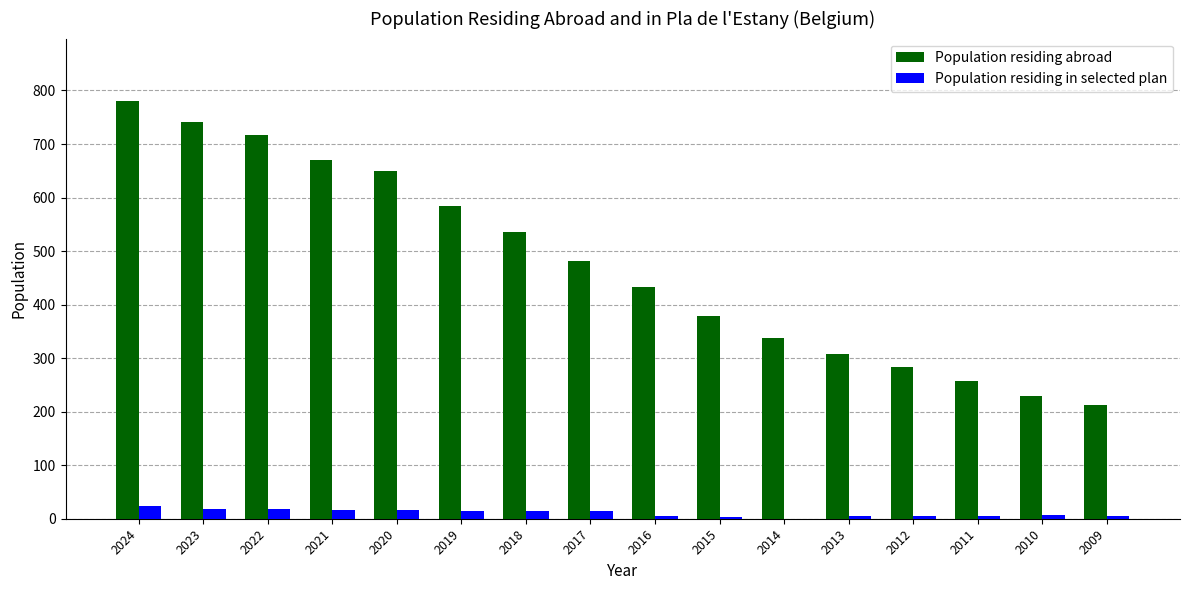

What is the greatest value displayed?

780